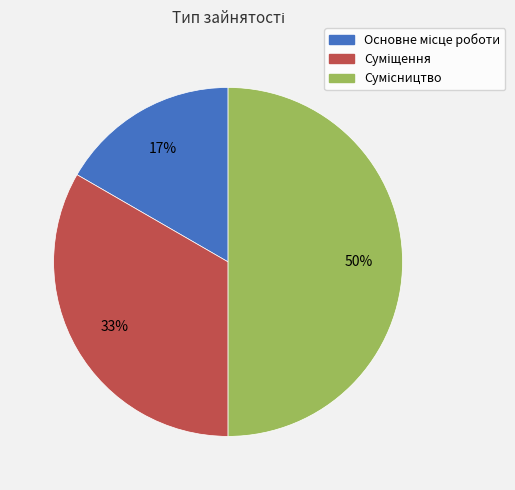

How many slices are in this pie chart?

3